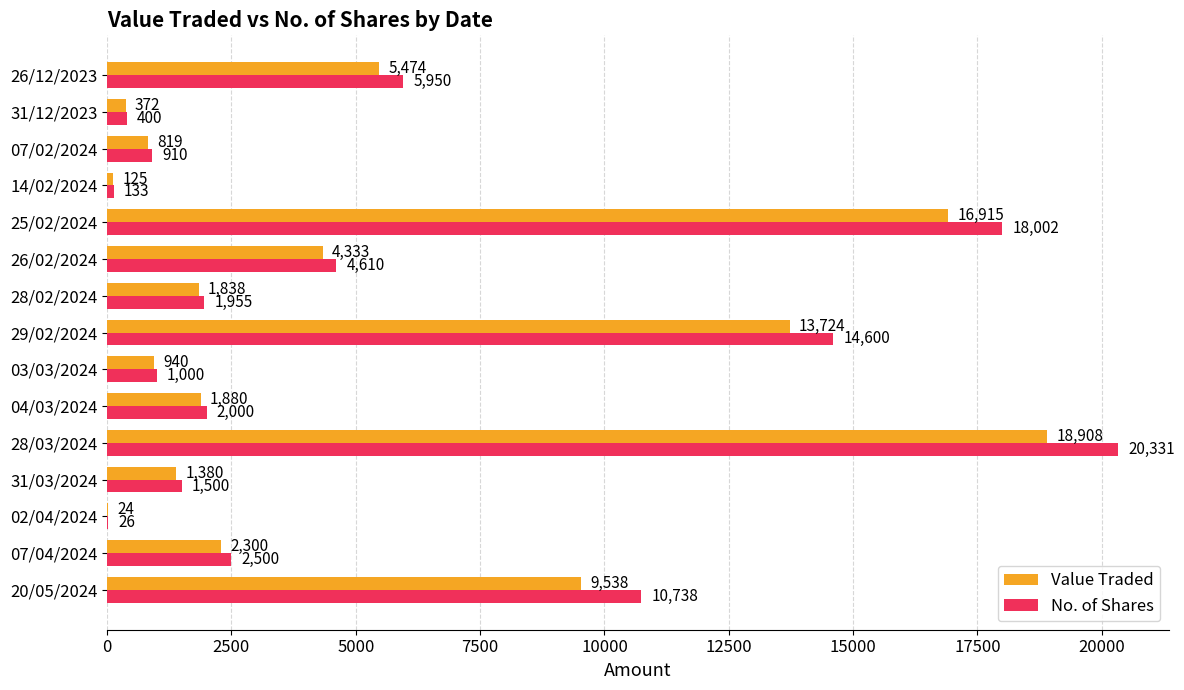

What is the maximum value for Value Traded?

18908